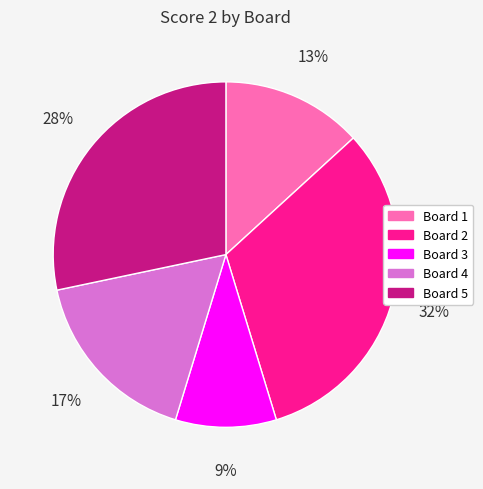

What percentage is the Board 4 slice, to the nearest percent?

17%